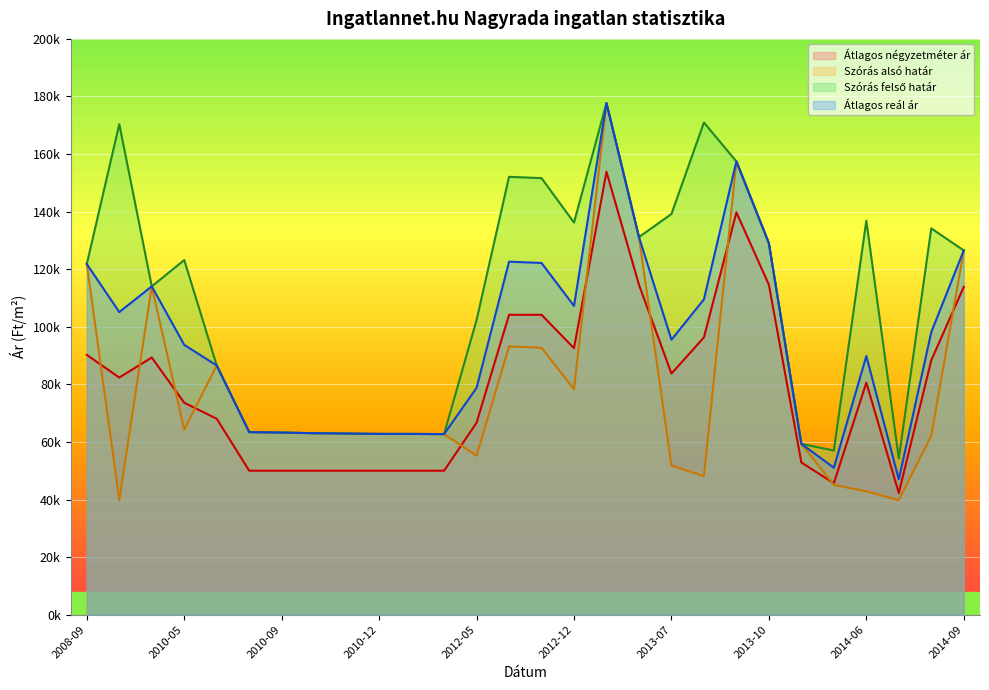

Reading left to right, transcribe all the data shown in this chart.

Átlagos négyzetméter ár: 2008-09=90228	2010-01=82374	2010-02=89318	2010-05=73611	2010-07=68055	2010-08=50000	2010-09=50000	2010-10=50000	2010-11=50000	2010-12=50000	2011-01=50000	2011-02=50000	2012-05=66666	2012-06=104166	2012-07=104166	2012-12=92562	2013-01=153846	2013-05=114615	2013-07=83736	2013-08=96300	2013-09=139743	2013-10=114615	2013-11=52857	2014-04=45651	2014-06=80610	2014-07=42258	2014-08=88374	2014-09=113846
Szórás alsó határ: 2008-09=121800	2010-01=39827	2010-02=114031	2010-05=64245	2010-07=86560	2010-08=63414	2010-09=63250	2010-10=63034	2010-11=62909	2010-12=62784	2011-01=62784	2011-02=62713	2012-05=55202	2012-06=93159	2012-07=92704	2012-12=78302	2013-01=177700	2013-05=131154	2013-07=51829	2013-08=48079	2013-09=157424	2013-10=129018	2013-11=59318	2014-04=45078	2014-06=42824	2014-07=39783	2014-08=62134	2014-09=126511
Szórás felső határ: 2008-09=121800	2010-01=170383	2010-02=114031	2010-05=123171	2010-07=86560	2010-08=63414	2010-09=63250	2010-10=63034	2010-11=62909	2010-12=62784	2011-01=62784	2011-02=62713	2012-05=102340	2012-06=152085	2012-07=151630	2012-12=136198	2013-01=177700	2013-05=131154	2013-07=139167	2013-08=170953	2013-09=157424	2013-10=129018	2013-11=59318	2014-04=57022	2014-06=136828	2014-07=54253	2014-08=134178	2014-09=126511
Átlagos reál ár: 2008-09=121800	2010-01=105105	2010-02=114031	2010-05=93708	2010-07=86560	2010-08=63414	2010-09=63250	2010-10=63034	2010-11=62909	2010-12=62784	2011-01=62784	2011-02=62713	2012-05=78771	2012-06=122622	2012-07=122167	2012-12=107250	2013-01=177700	2013-05=131154	2013-07=95498	2013-08=109516	2013-09=157424	2013-10=129018	2013-11=59318	2014-04=51050	2014-06=89826	2014-07=47018	2014-08=98156	2014-09=126511